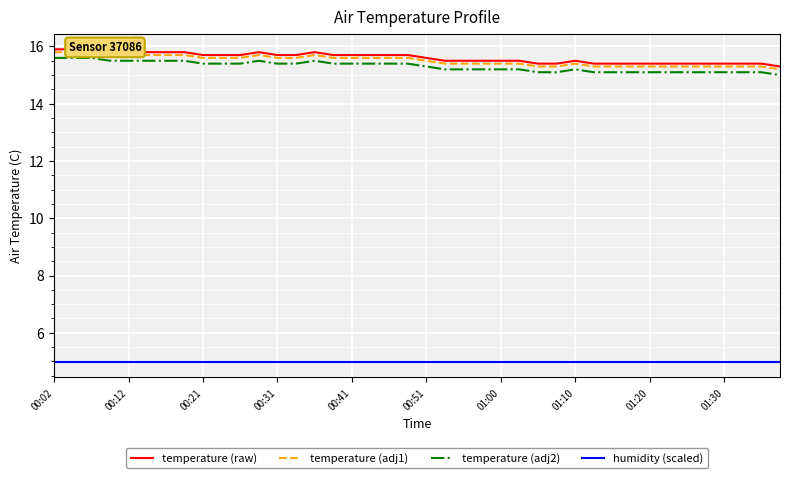

True or false: humidity (scaled) has a value of 8.5 at 31.

False